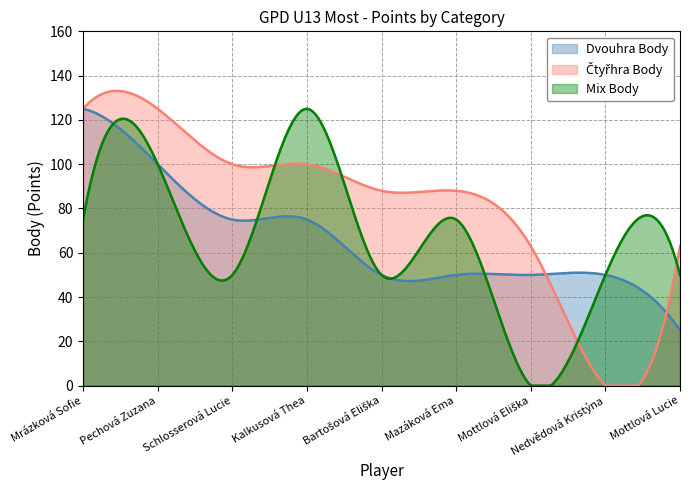

True or false: Dvouhra Body has more than 1 points higher than both neighbors.

True